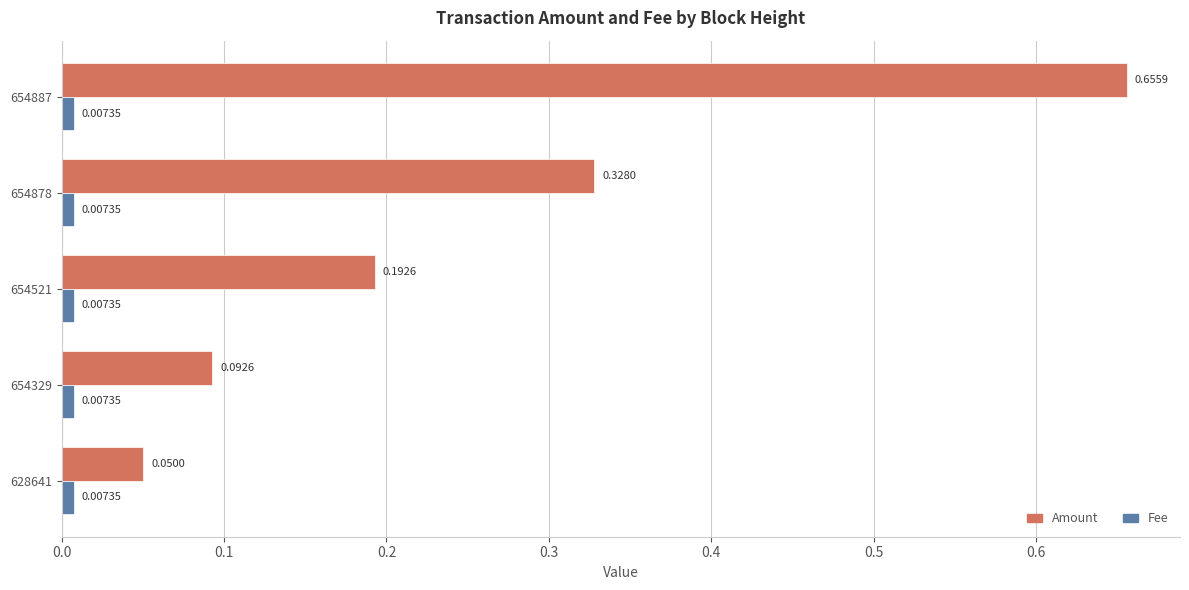

Is the value of Fee at 654329 greater than the value of Amount at 654878?

No